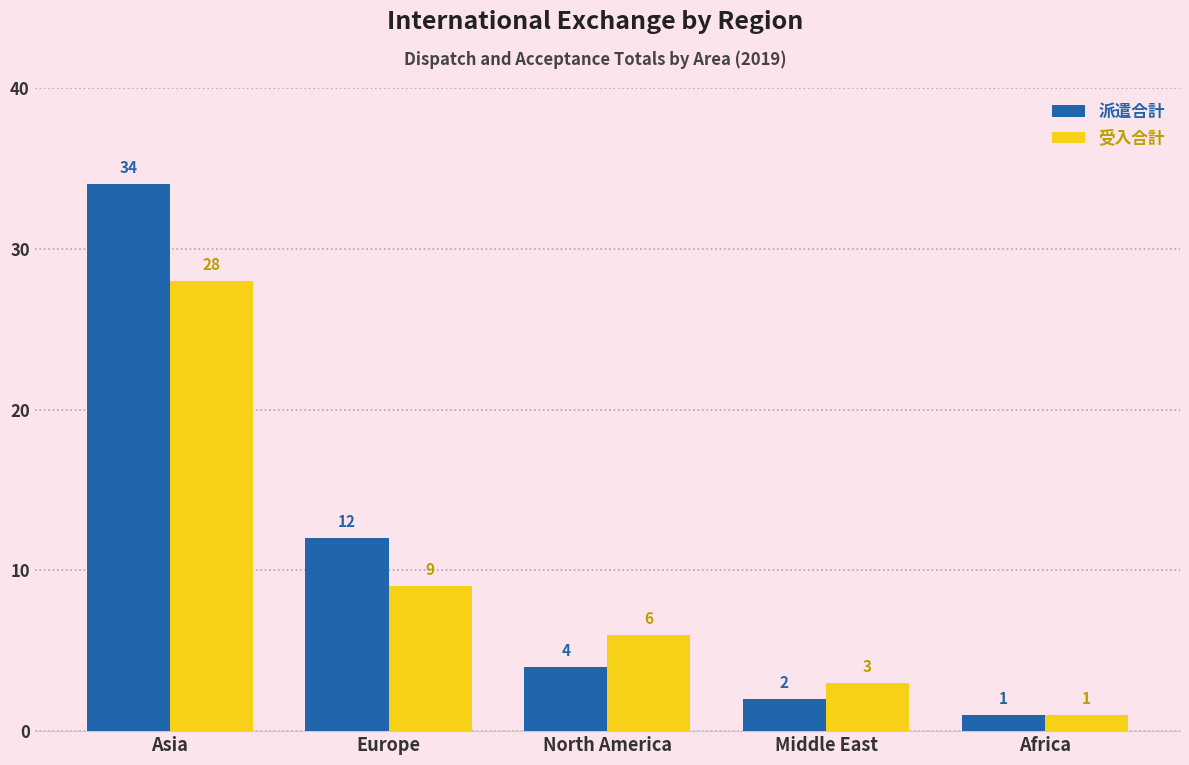

What is the difference between the 派遣合計 values at Europe and Asia?

22